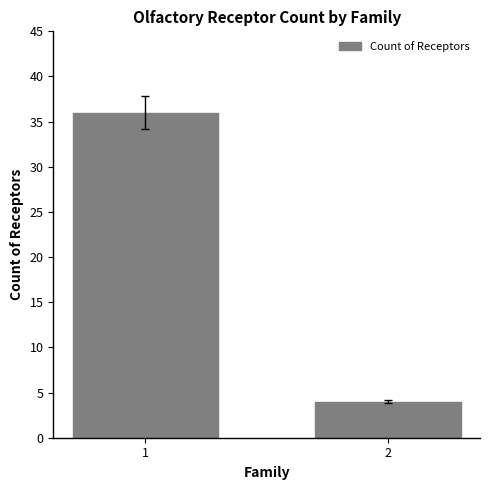

How many bars are there in total?

2